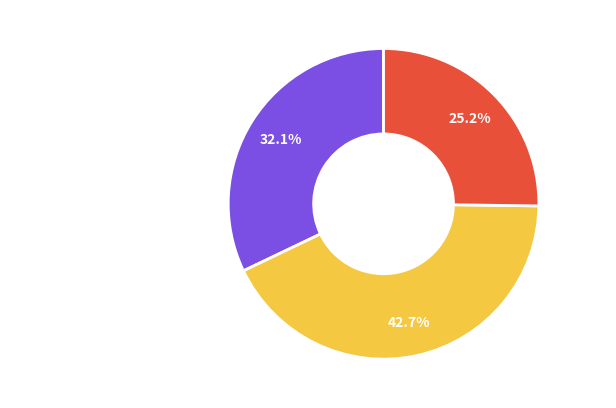

Count the number of slices in the pie.

3